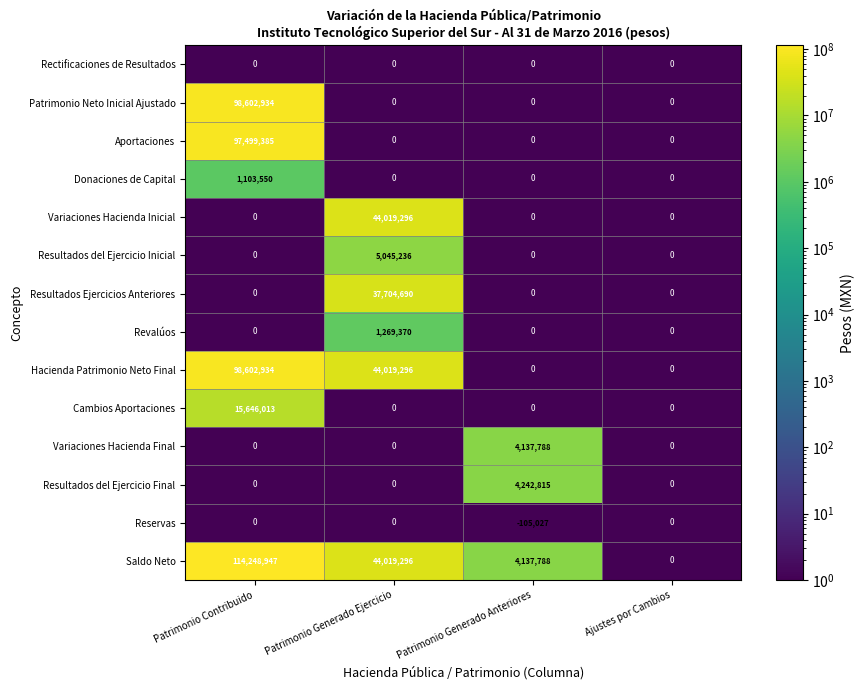

At which category is the sum across all series the highest?

Patrimonio Contribuido